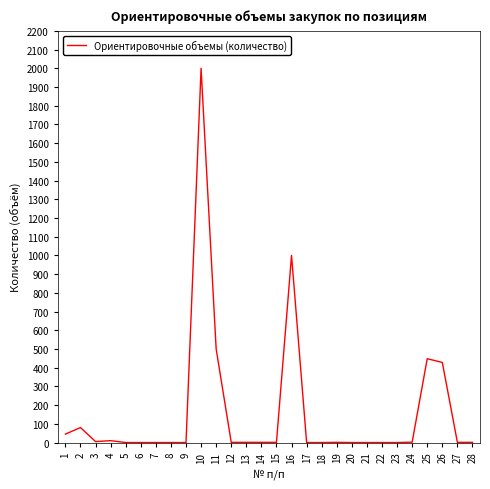

What is the difference between the maximum and second lowest values?

2000